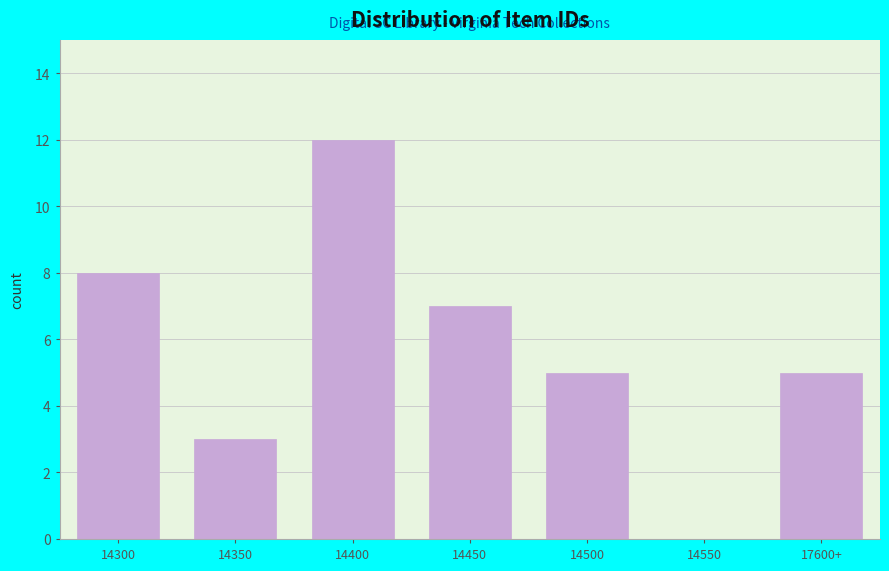

Reading right to left, extract all data points from this chart.

17600+=5	14550=0	14500=5	14450=7	14400=12	14350=3	14300=8